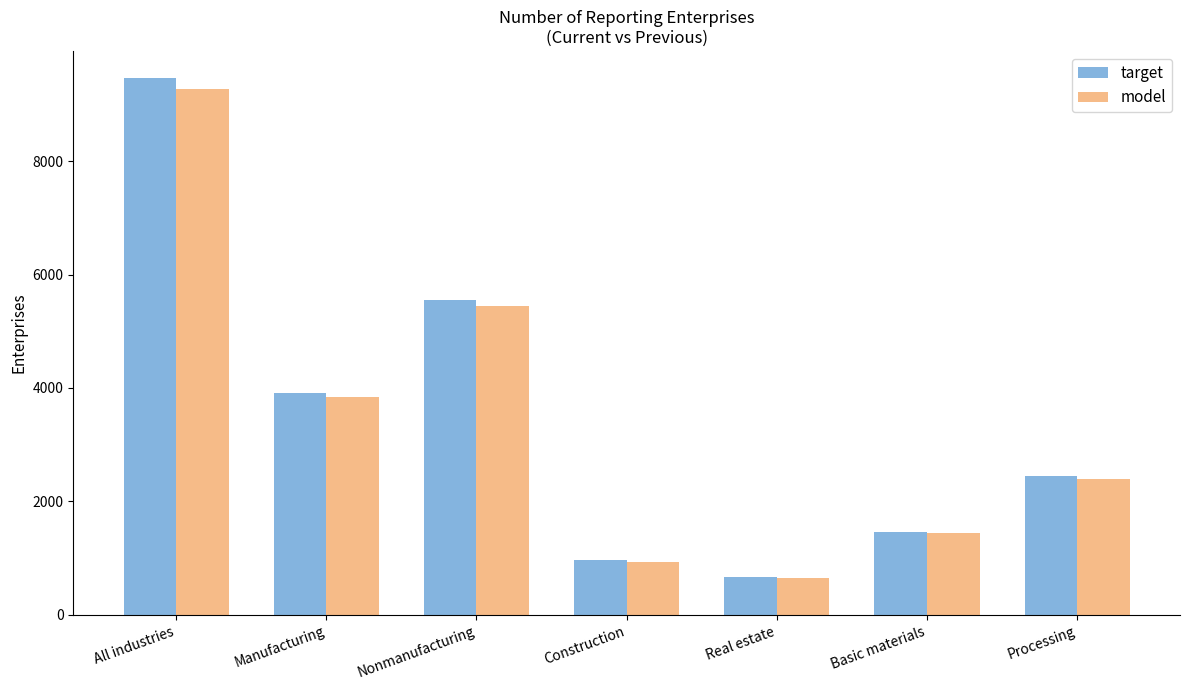

How many data points in target are less than 2446?

3